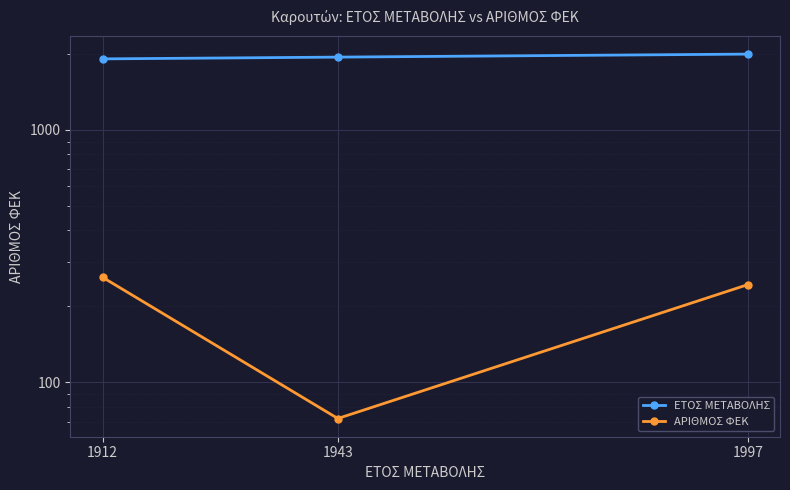

How many lines are shown in the chart?

2